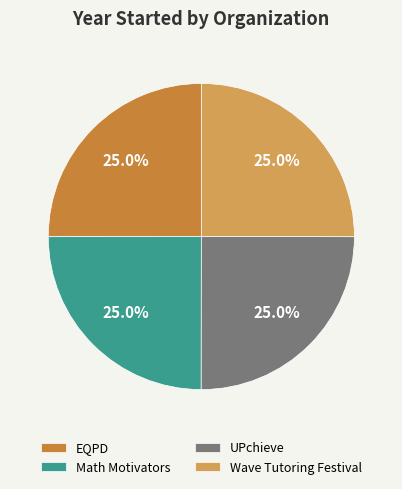

Does Wave Tutoring Festival account for over 50% of the chart?

No